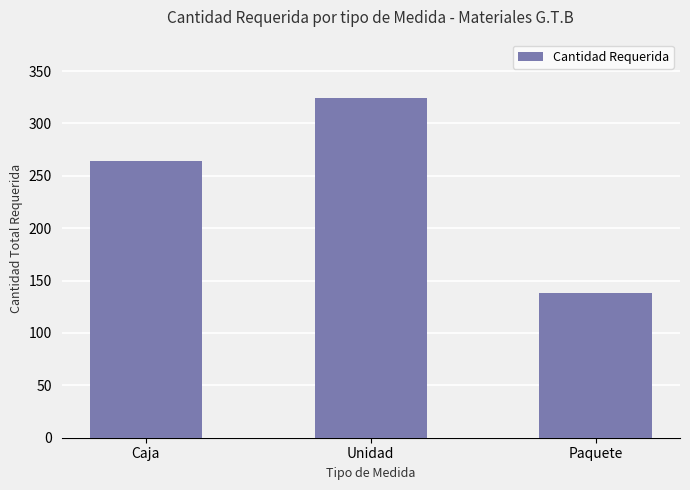

Are the bars grouped side by side (vs. stacked)?

No